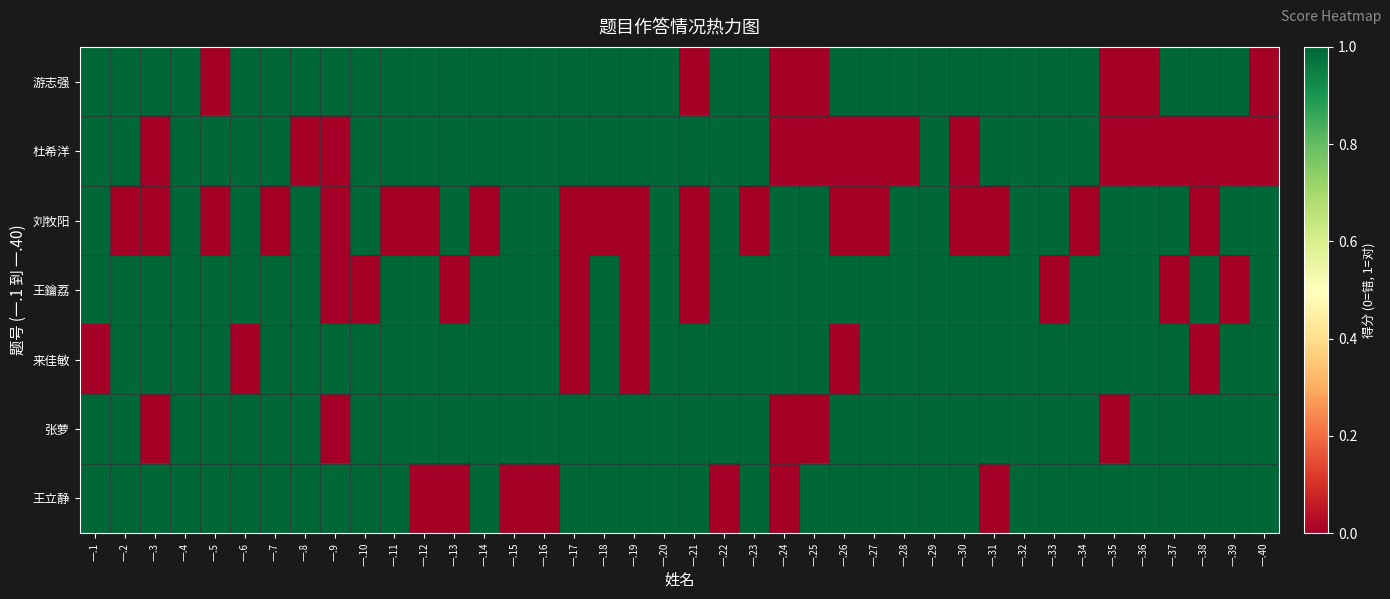

At which category is the sum across all series the highest?

一.4